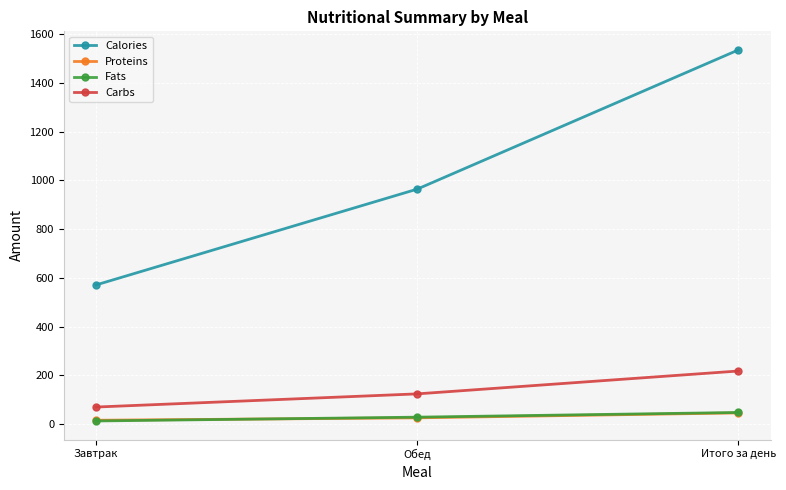

What is the approximate value of Calories at Итого за день?

1535.0